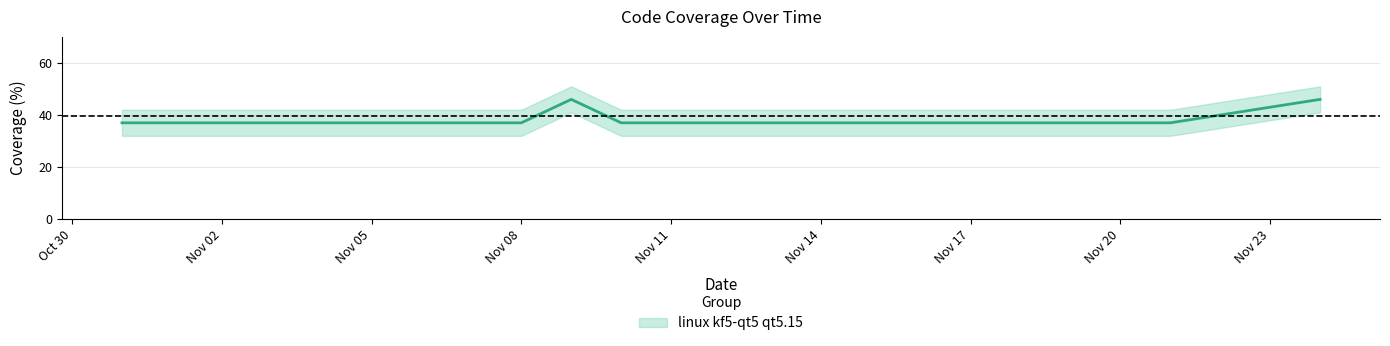

What position from the right is 2021-11-21?

2